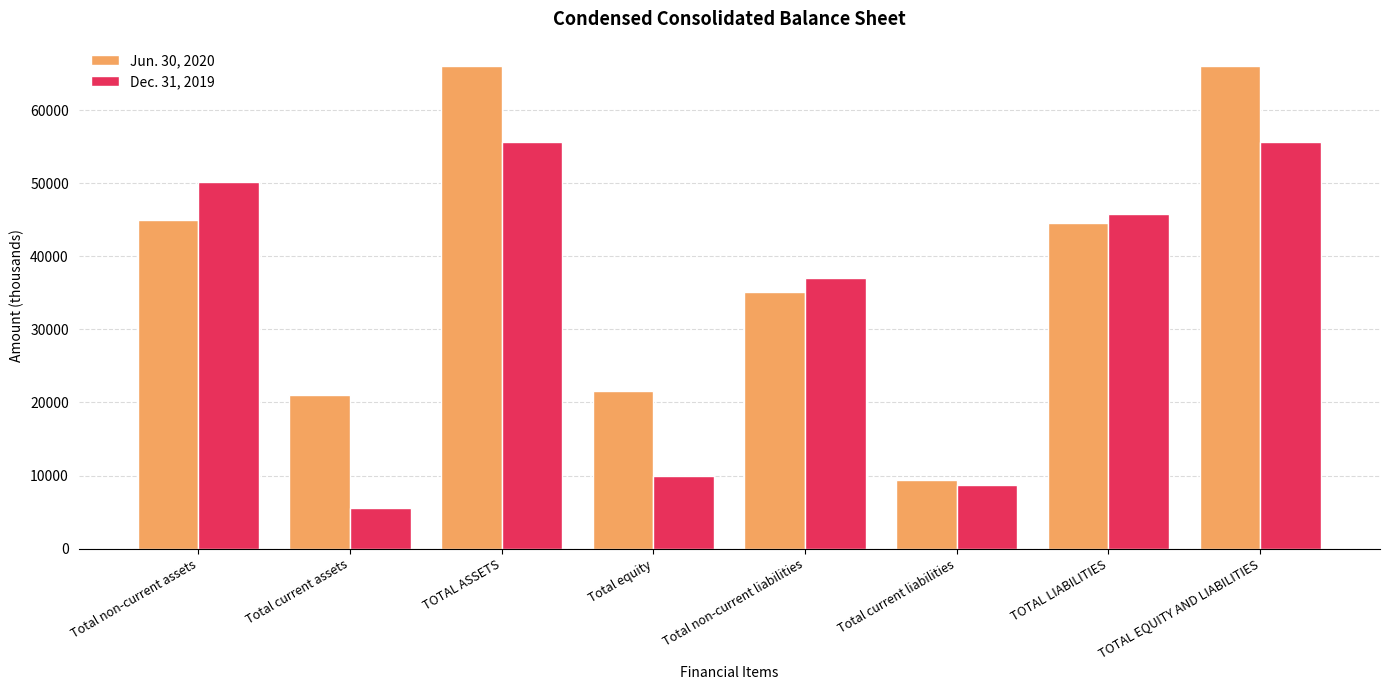

Rank the series by their maximum value, from highest to lowest.

Jun. 30, 2020, Dec. 31, 2019